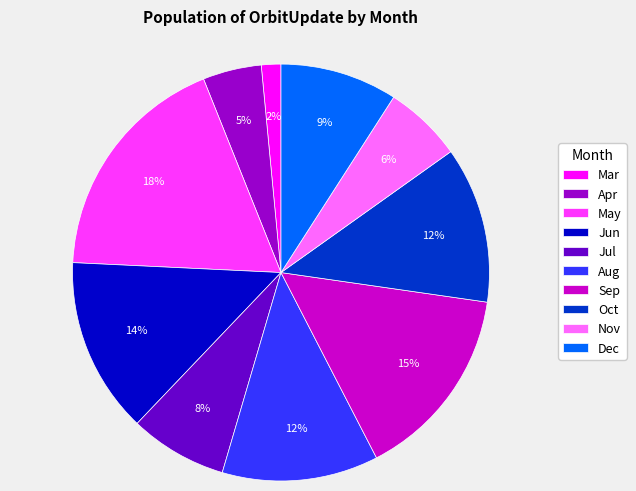

Is the sum of Mar and Dec greater than half?

No